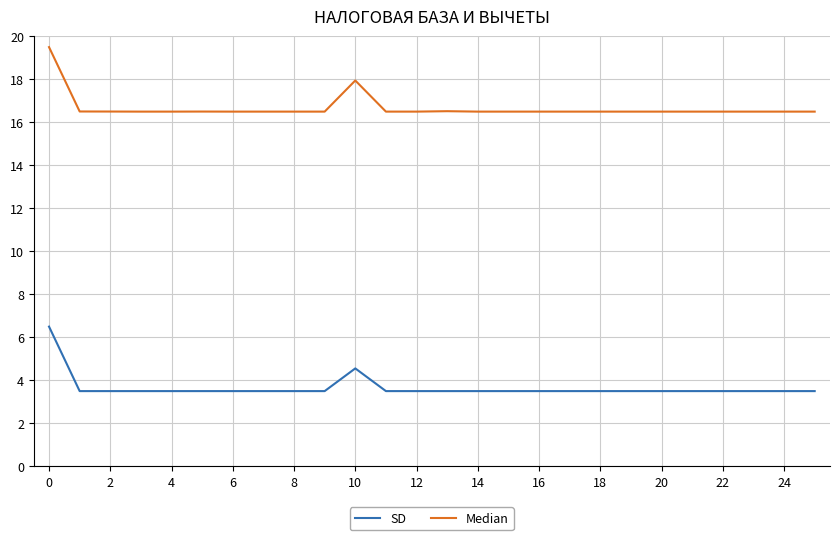

Which series has the largest total across all categories?

Median